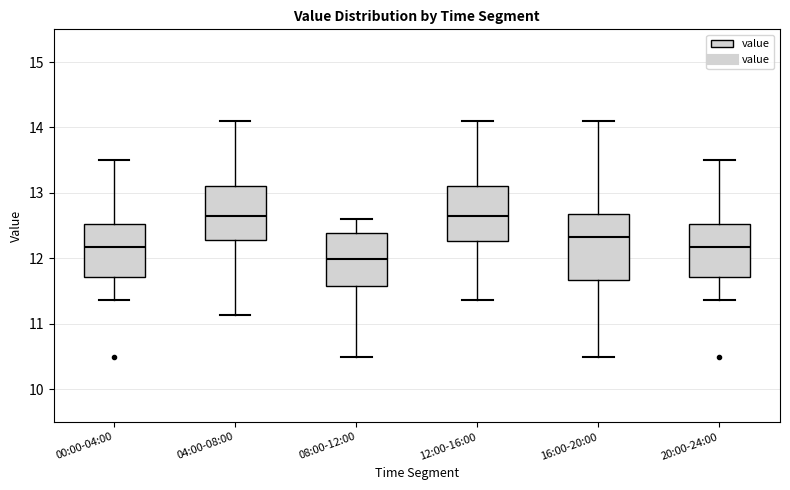

Where is the lower edge of the box for 16:00-20:00 on the y-axis? The values are not printed on the chart, so give them approximately, as read against the axis.

11.7